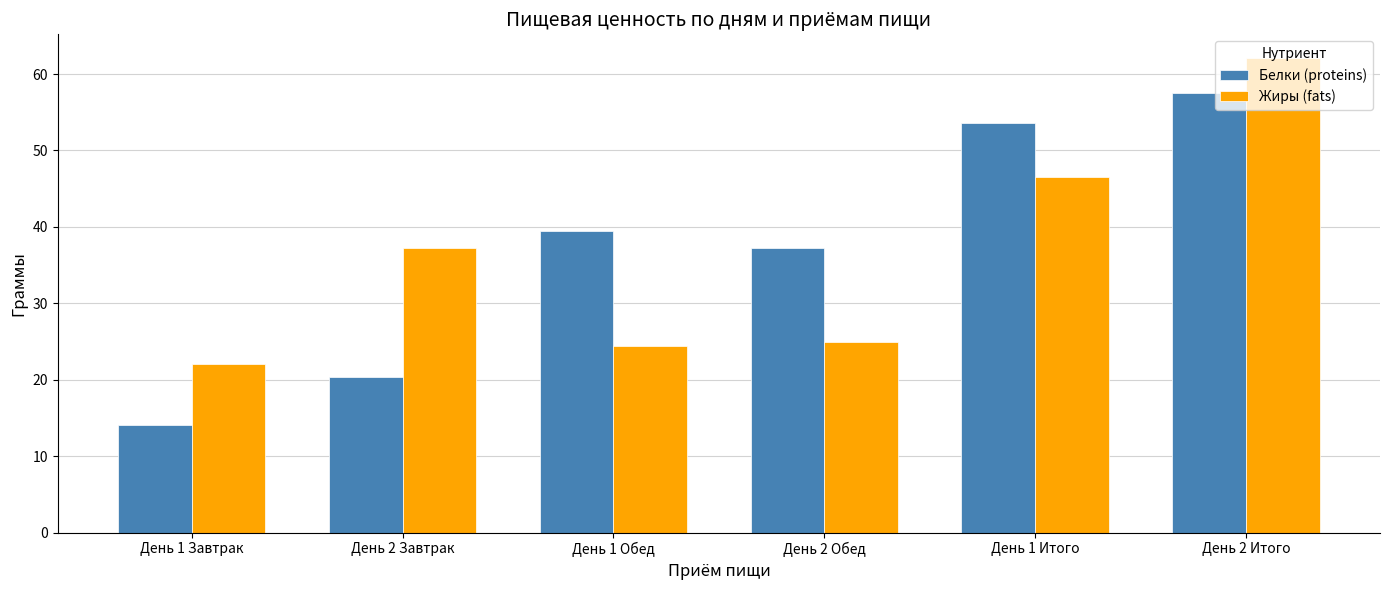

Which series has the largest range (max minus min)?

Белки (proteins)